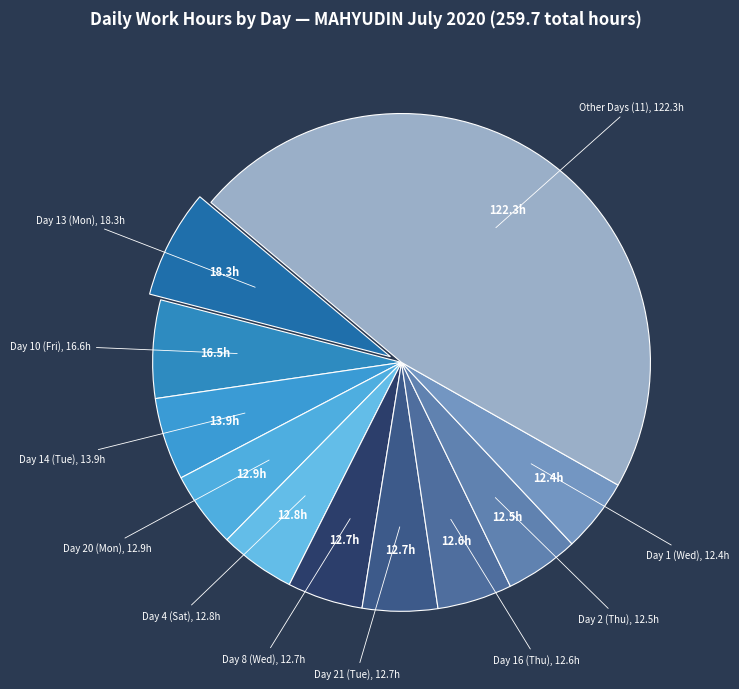

Which slice is the largest?

Day 13 (Mon)